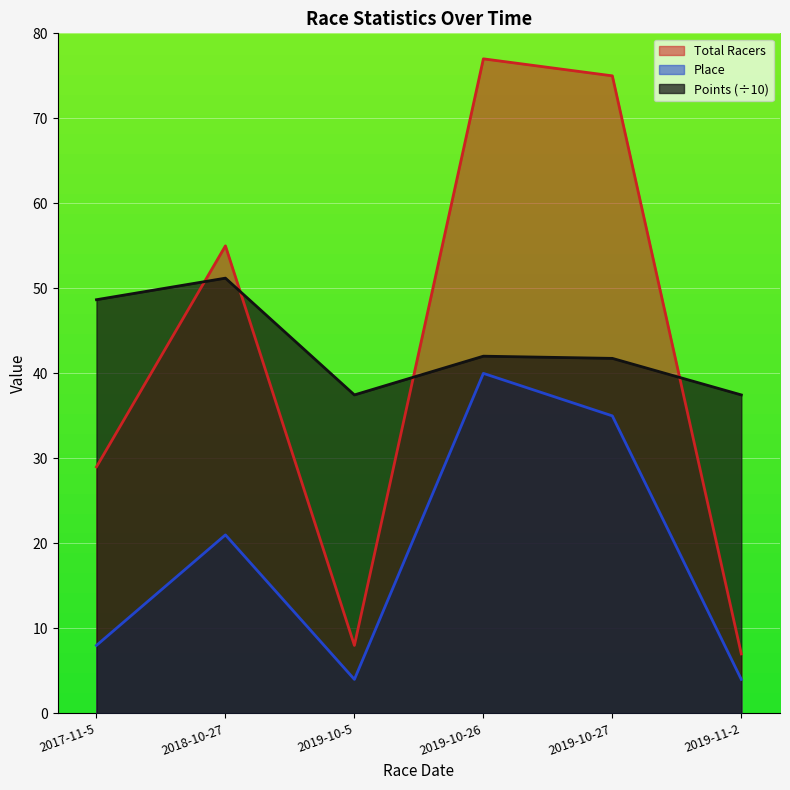

At which category is the sum across all series the highest?

2019-10-26